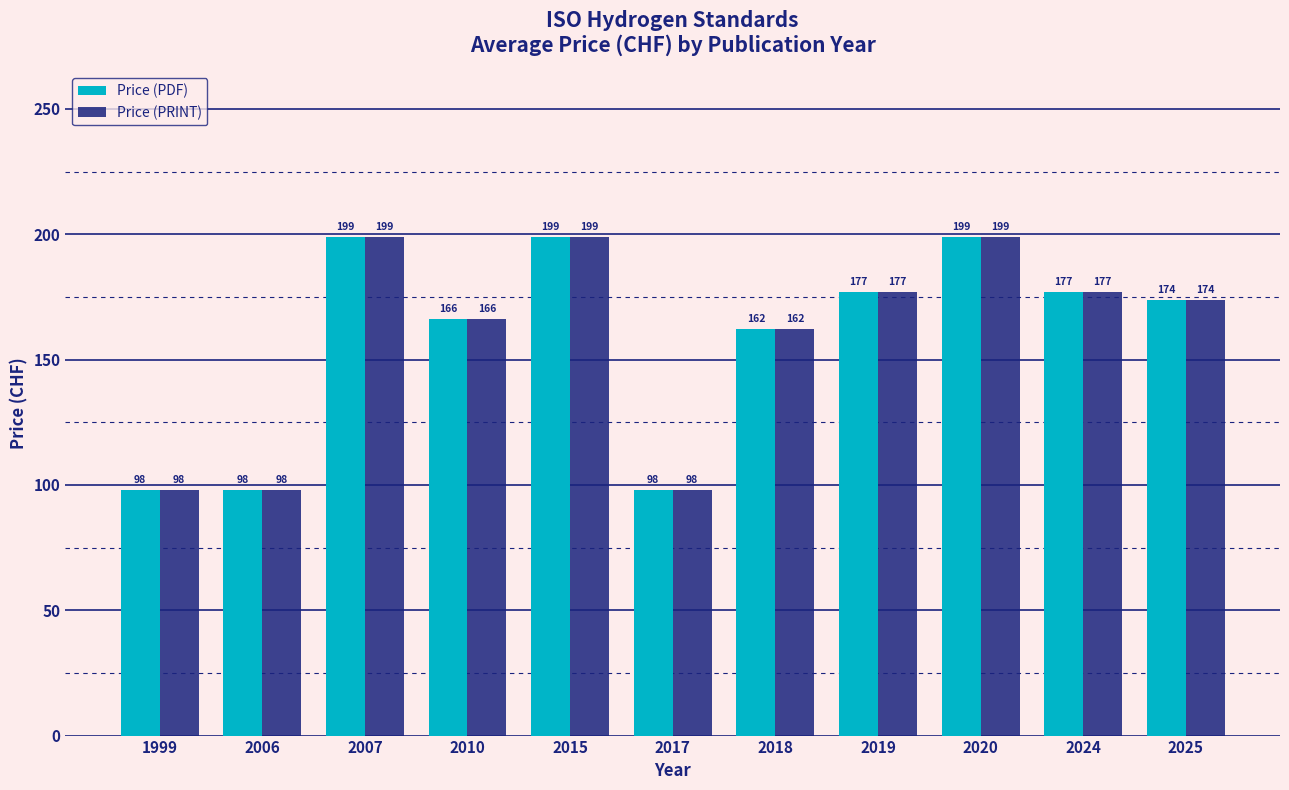

What is the total value across all series at 1999?

196.0